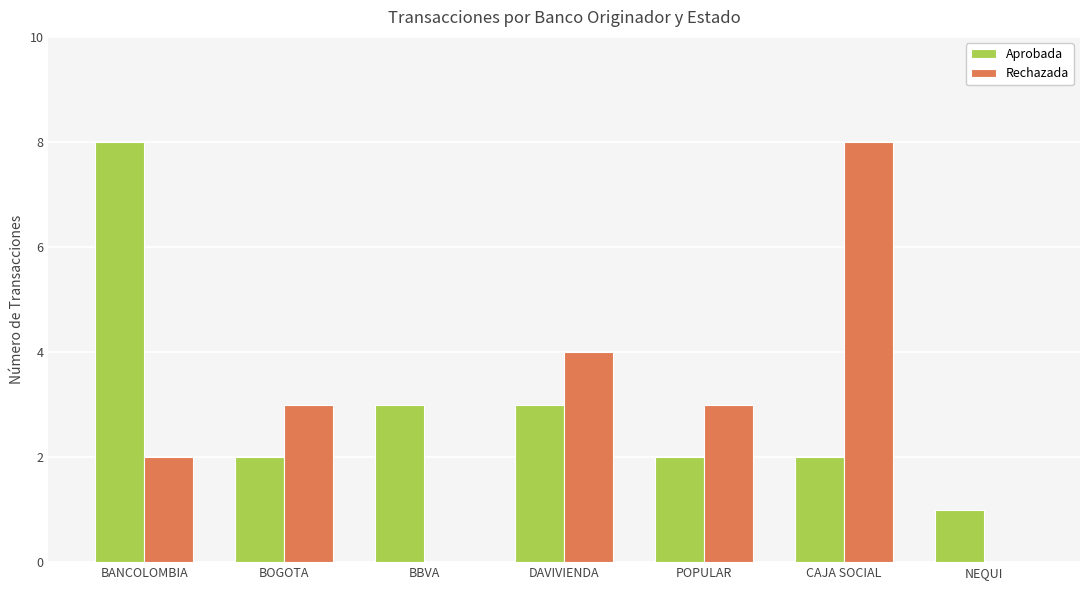

True or false: Aprobada has a value of 2 at CAJA SOCIAL.

True